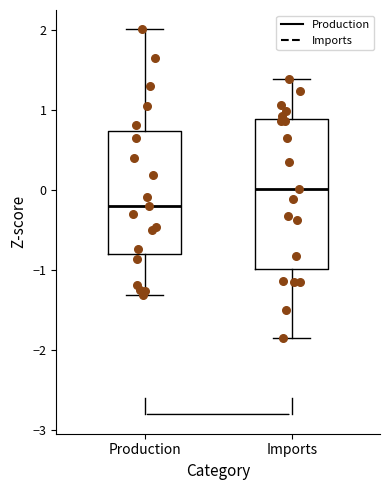

Which box's median line is the highest?

Imports